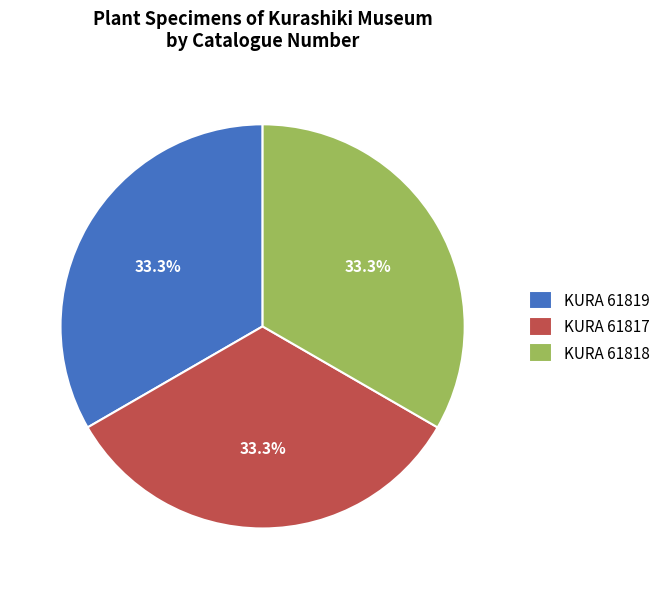

Is it true that KURA 61819 is 33% of the pie?

True